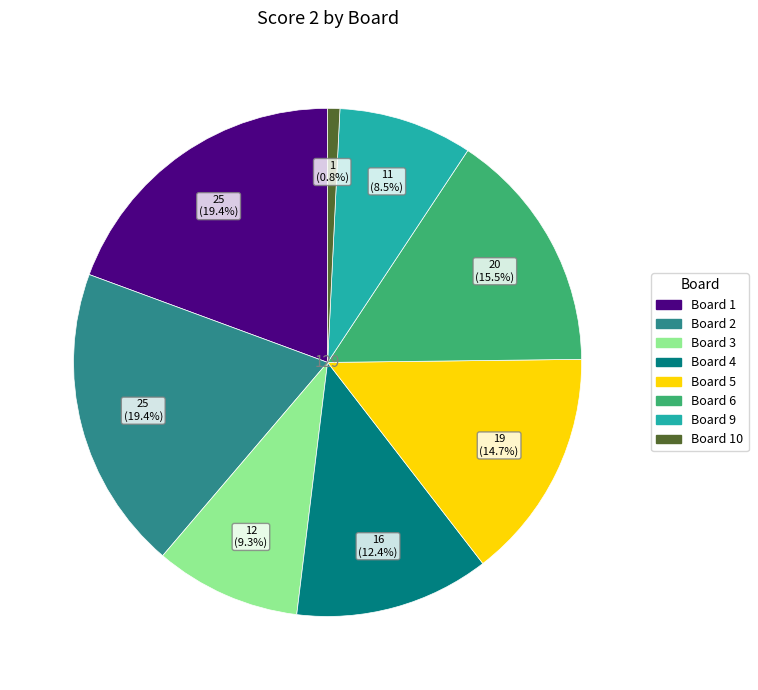

How many segments does this pie chart have?

8